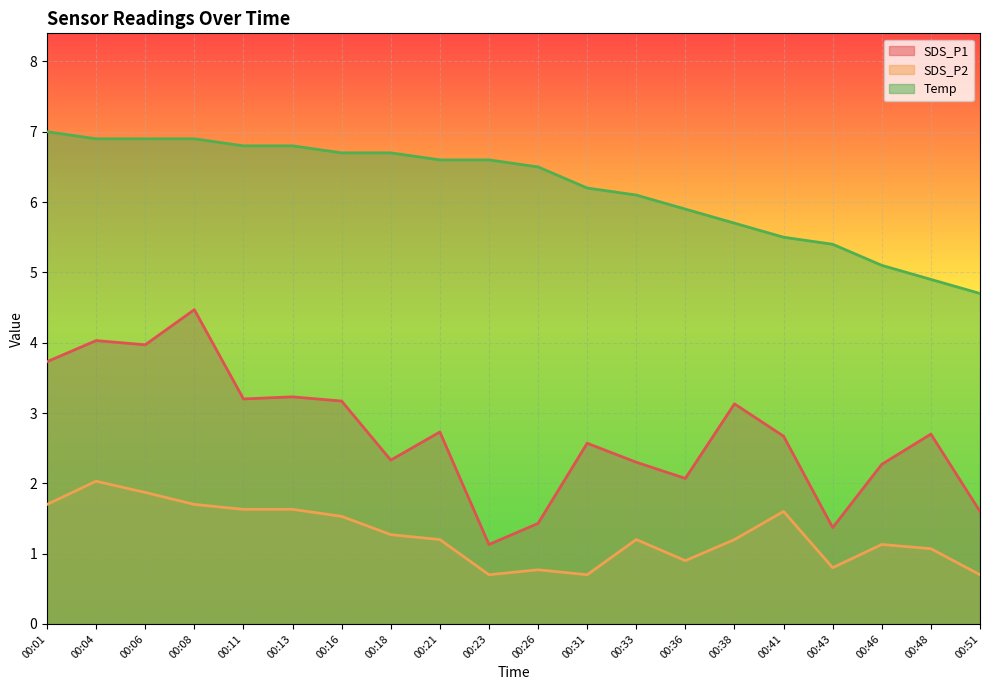

True or false: SDS_P1 and Temp intersect in this chart.

False